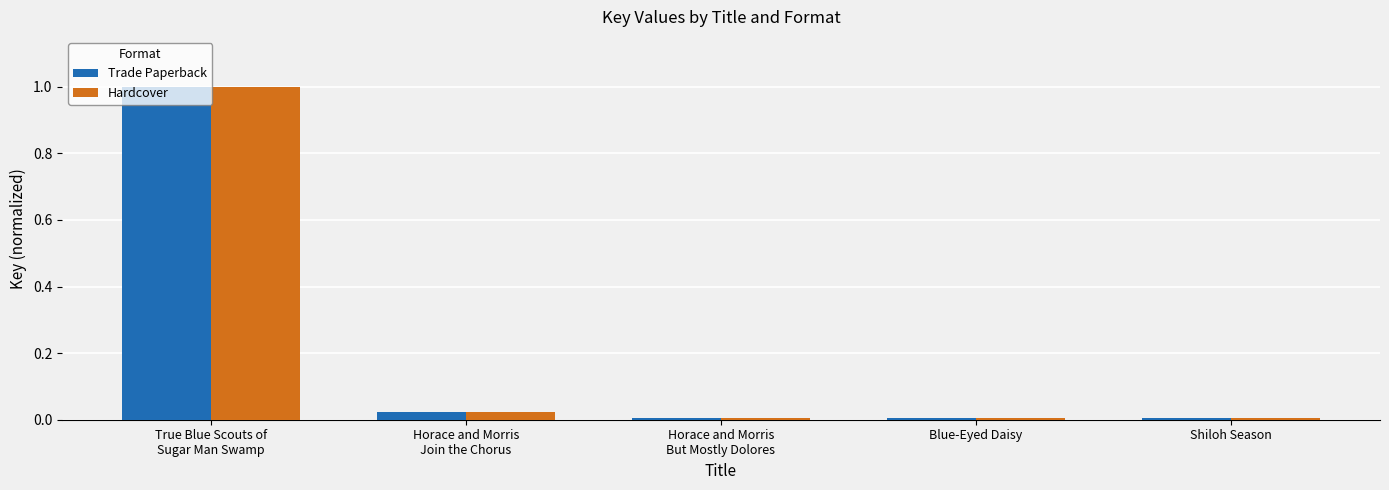

What position from the right is Blue-Eyed Daisy?

2